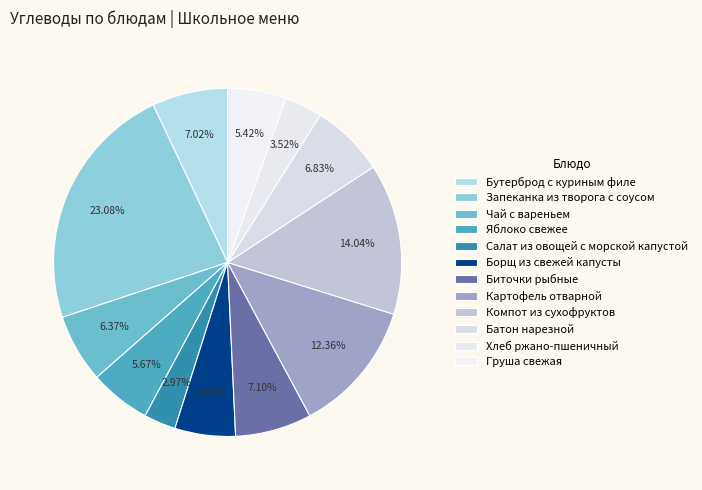

True or false: Запеканка из творога с соусом accounts for 23% of the total.

True